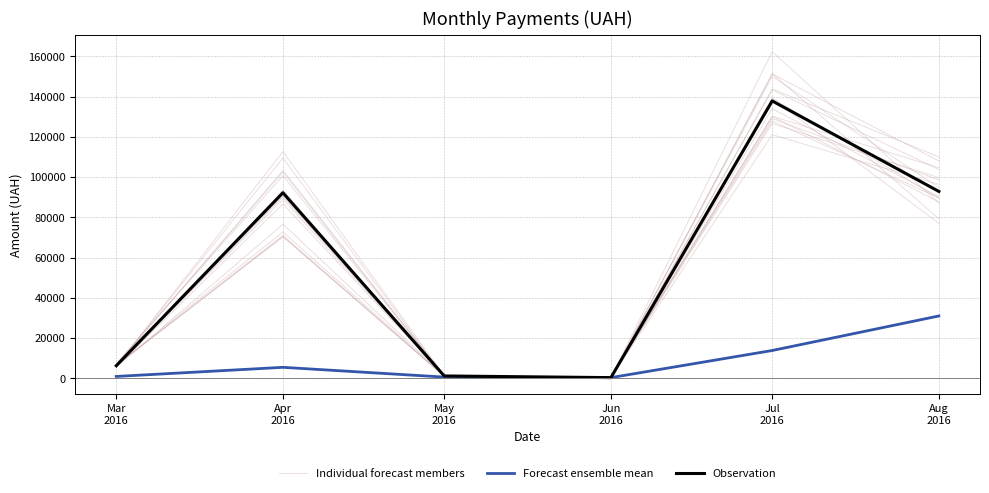

At which label is Forecast ensemble mean closest to 15626?

Jul
2016